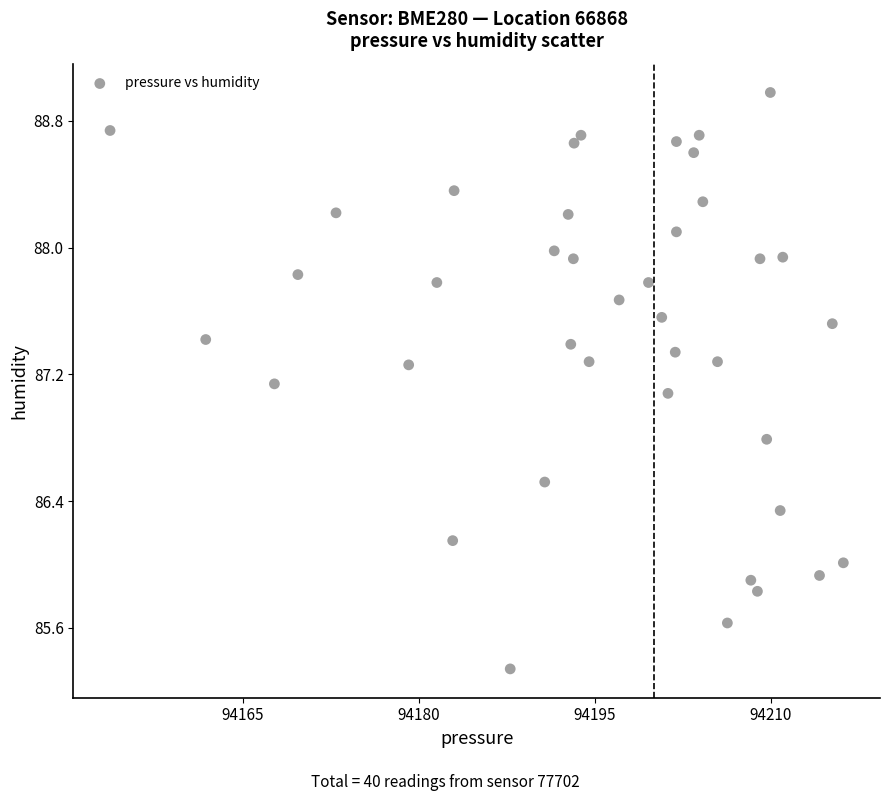

What Y value in the scatter plot is closest to 87?

87.1